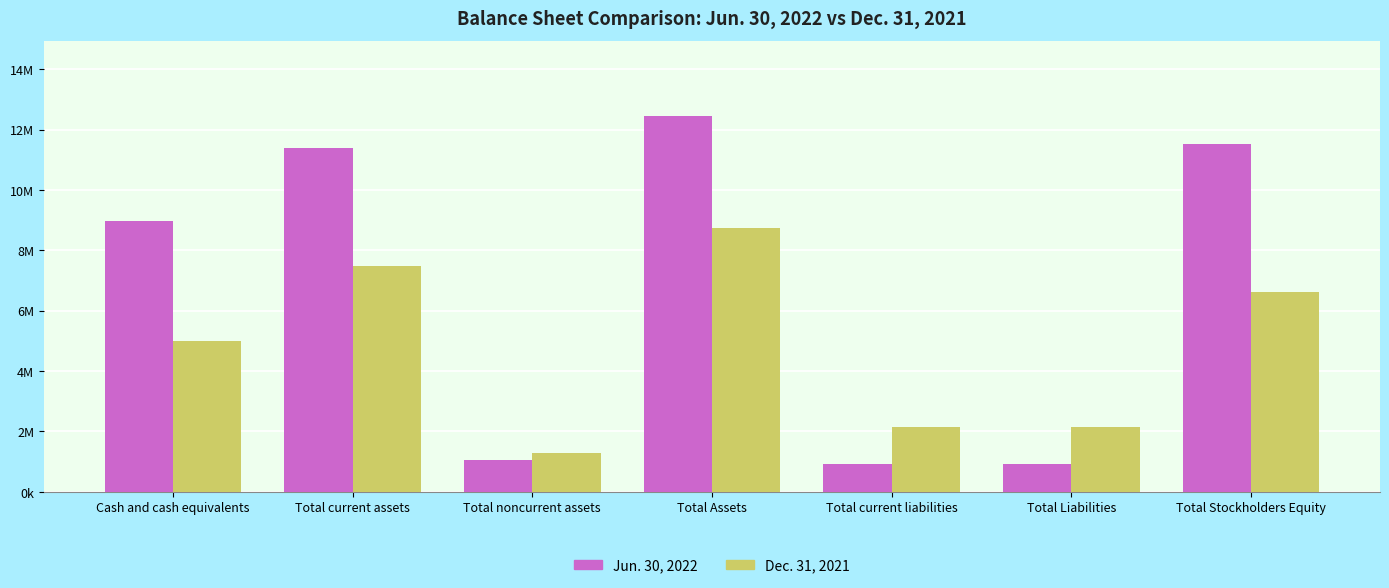

Does the chart contain any negative values?

No